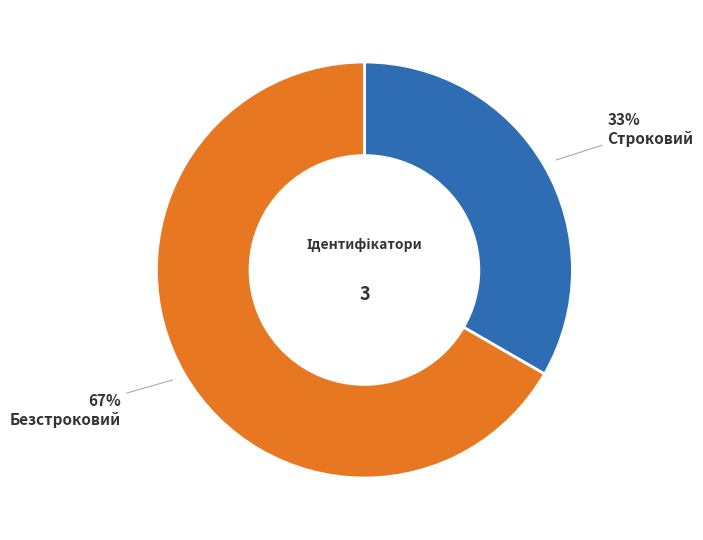

To the nearest percent, what percentage of the pie is Безстроковий?

67%